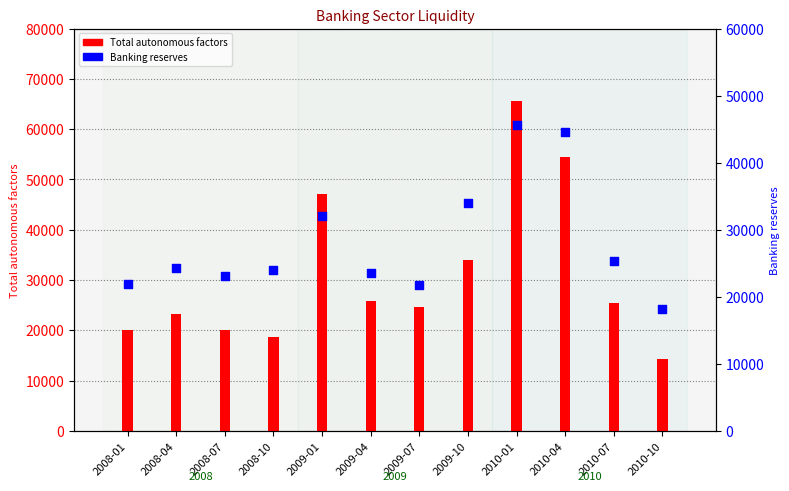

Which series has the largest total across all categories?

Total autonomous factors